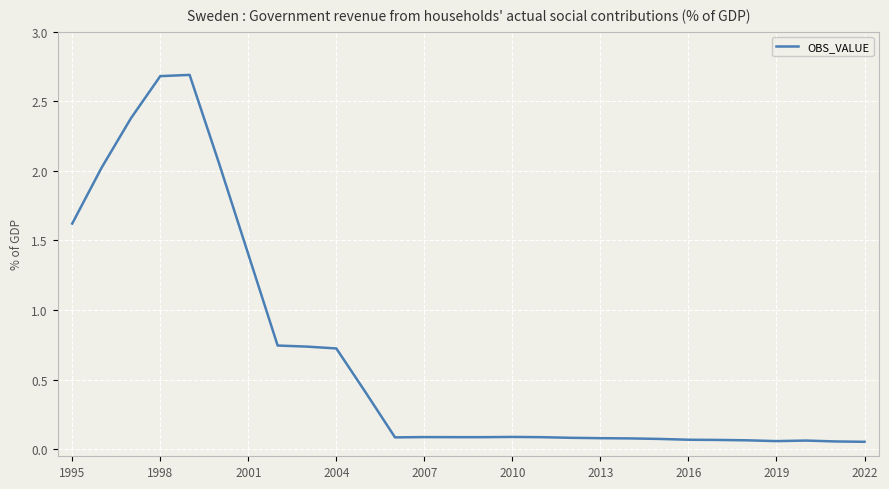

What is the difference between the maximum and minimum values?

2.6